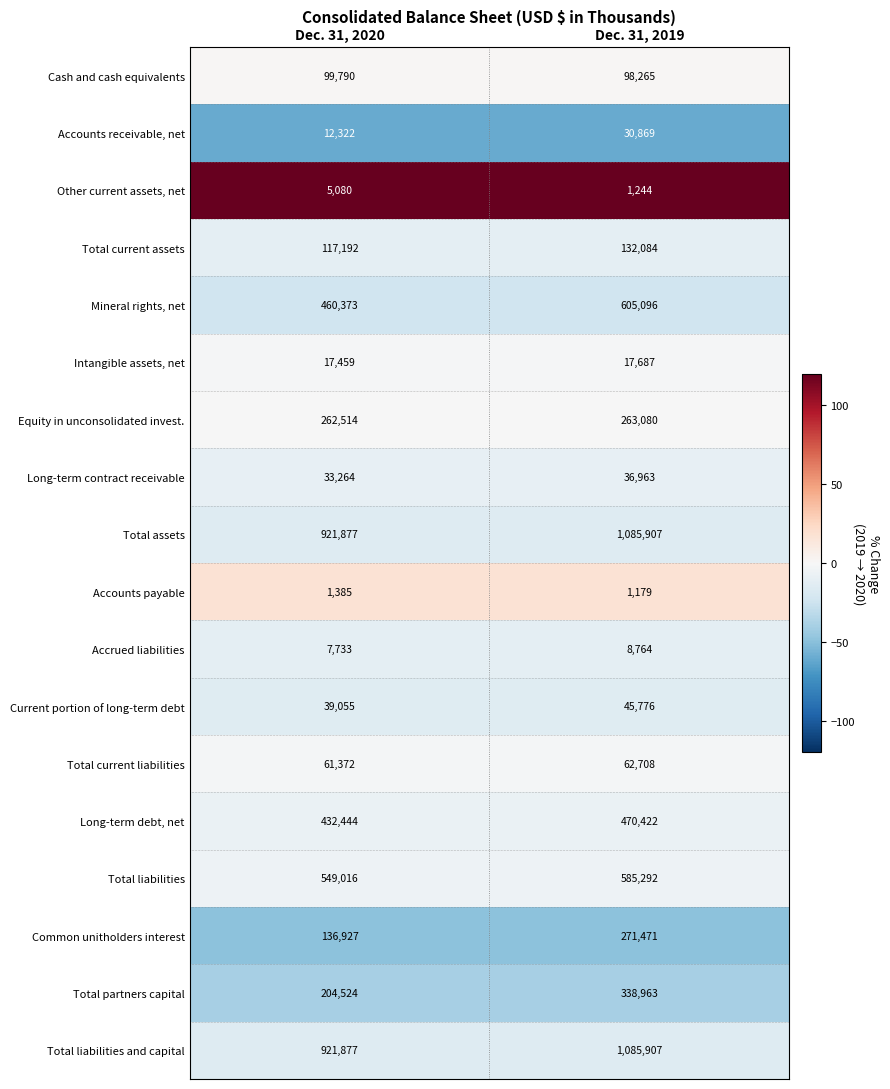

Read the Accrued liabilities value at Dec. 31, 2020, to the nearest 50.

7750